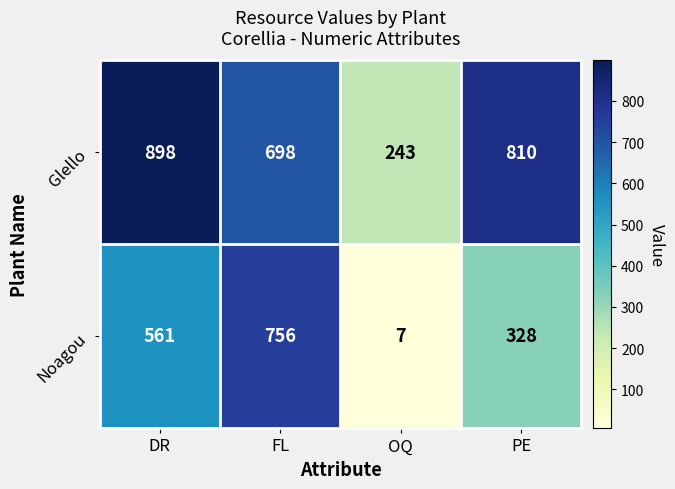

What is the difference between the Glello values at FL and DR?

200